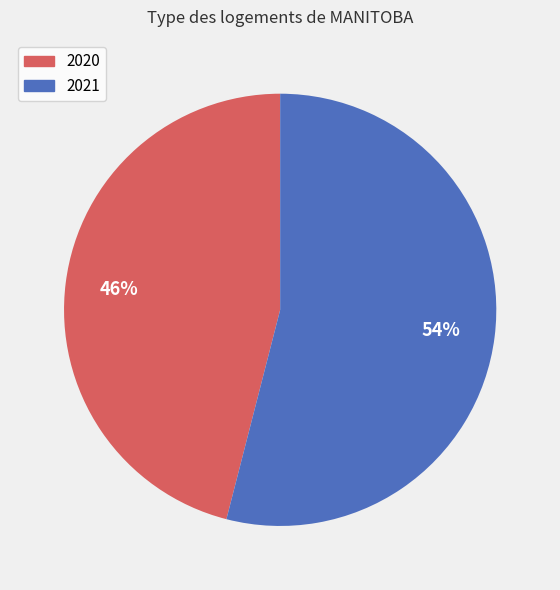

Which category has the biggest portion of the pie?

2021